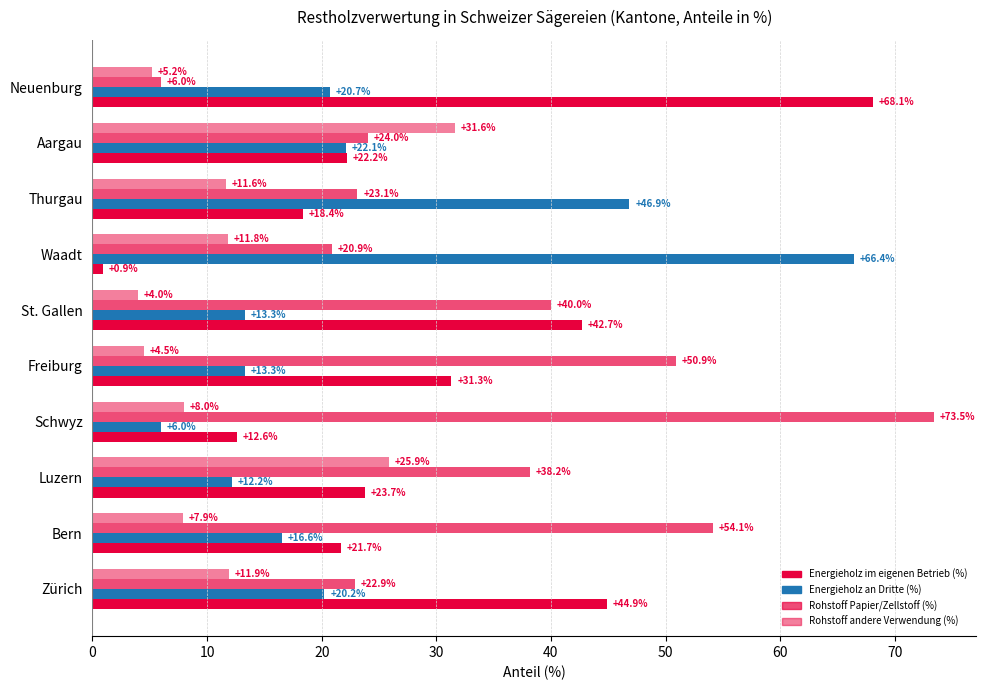

Rank the series by their maximum value, from lowest to highest.

Rohstoff andere Verwendung (%), Energieholz an Dritte (%), Energieholz im eigenen Betrieb (%), Rohstoff Papier/Zellstoff (%)